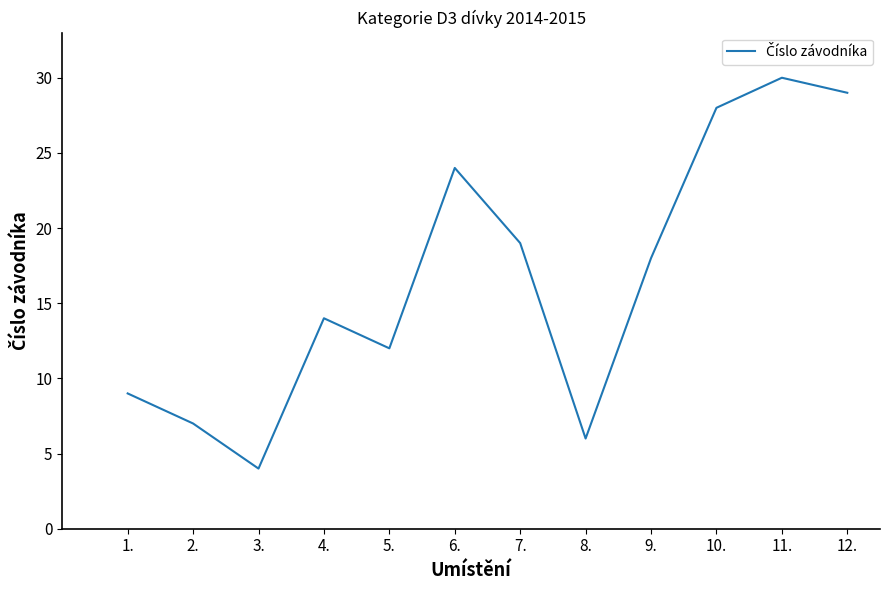

Rank the categories by value from highest to lowest.

11., 12., 10., 6., 7., 9., 4., 5., 1., 2., 8., 3.